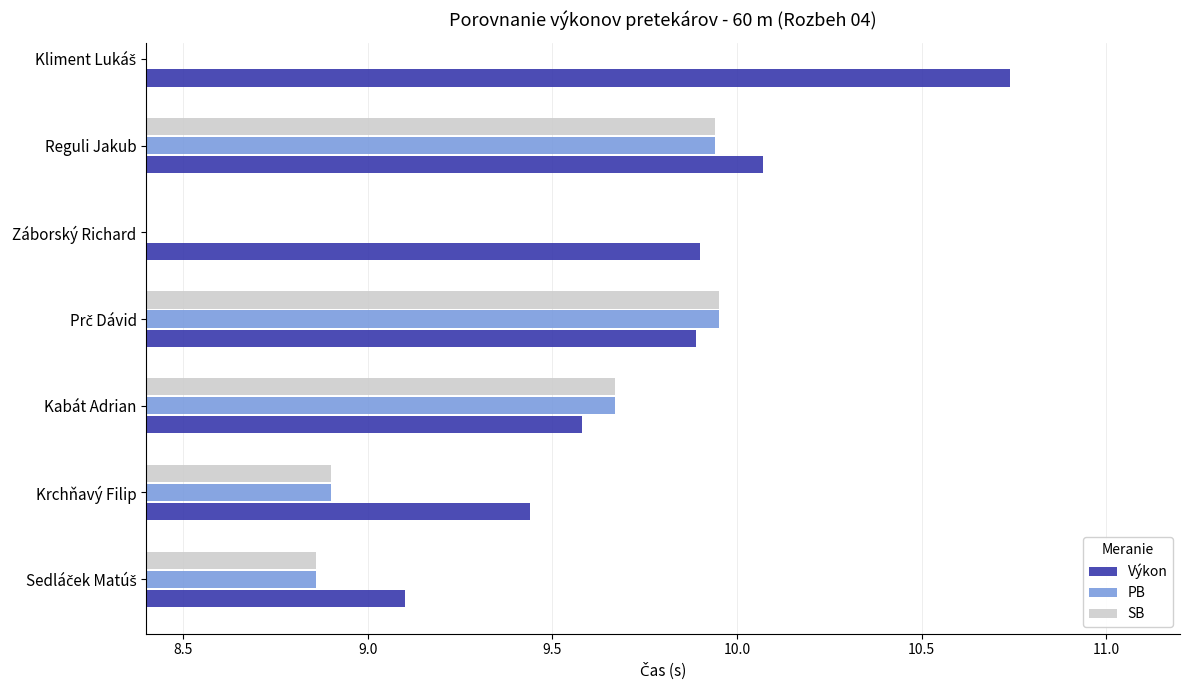

What is the sum of all Výkon values?

68.7